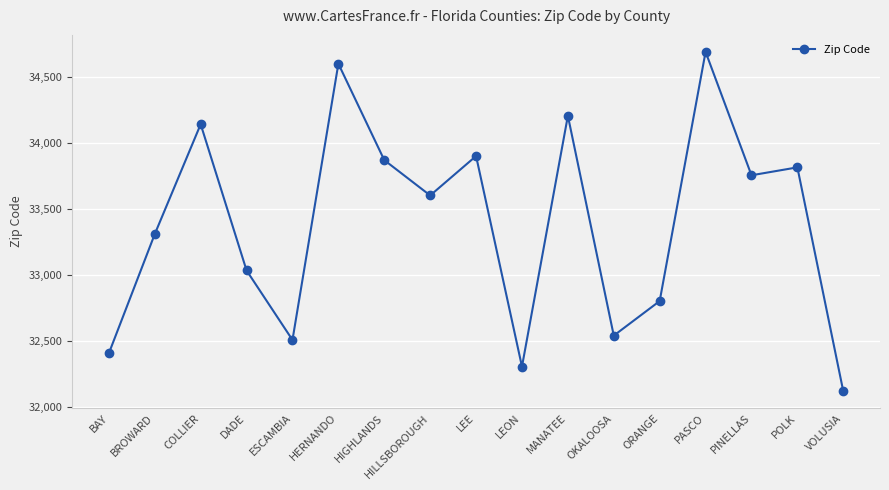

What is the label of the 4th point from the left?

DADE